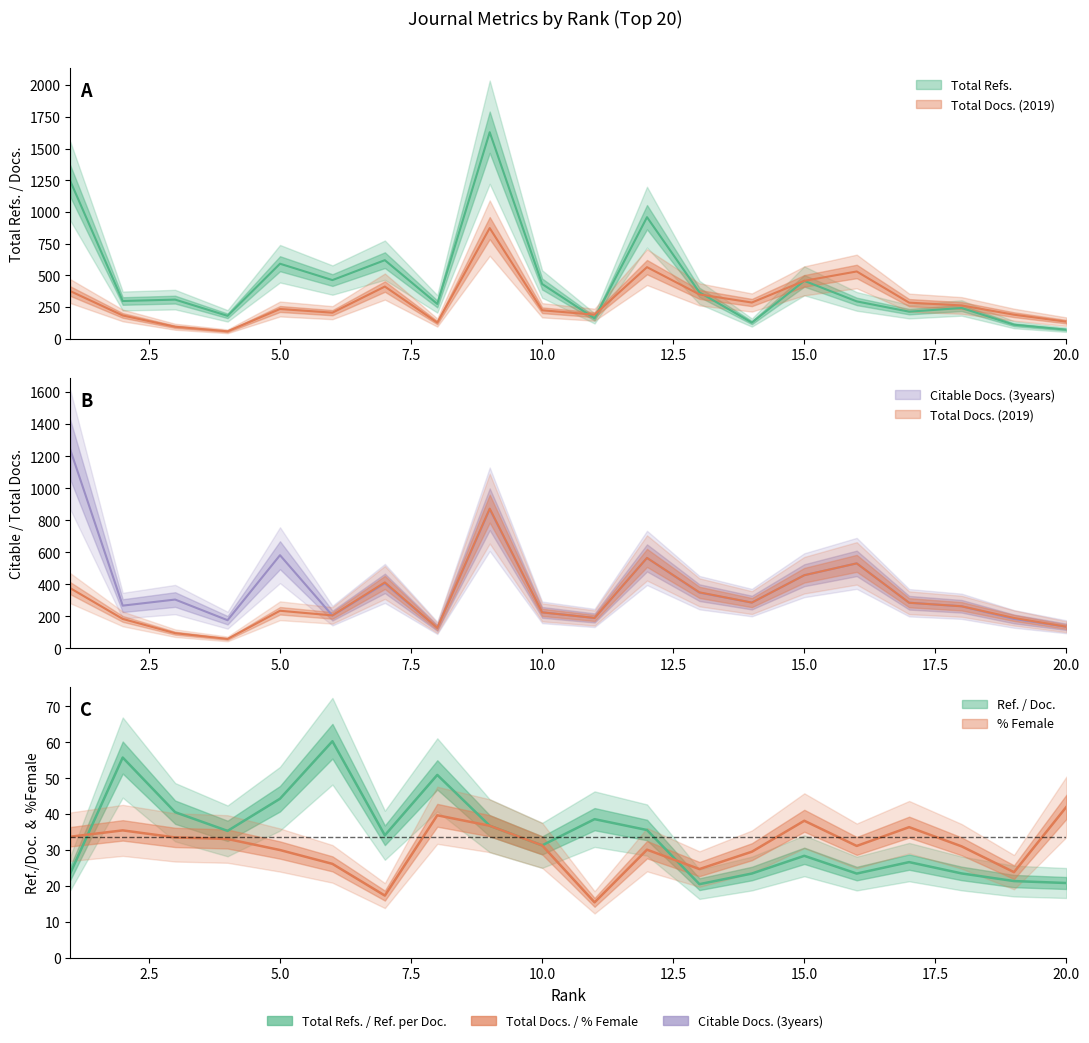

Where does the Citable Docs. (3years) series first go above 286?

1